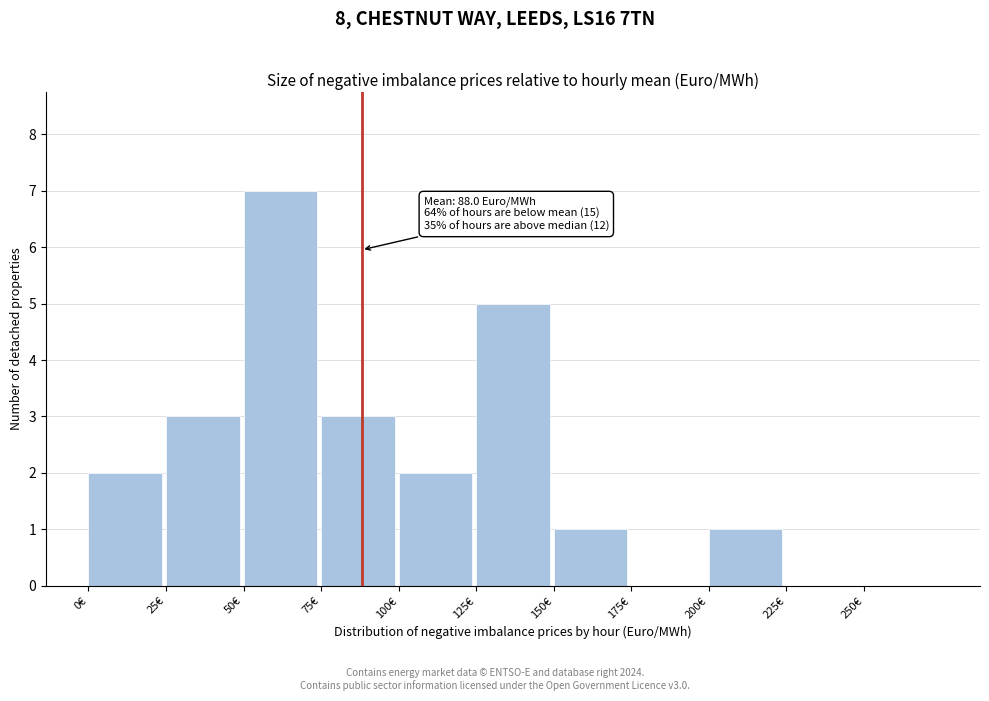

Over which range of the x-axis is the bar tallest?

50 to 75